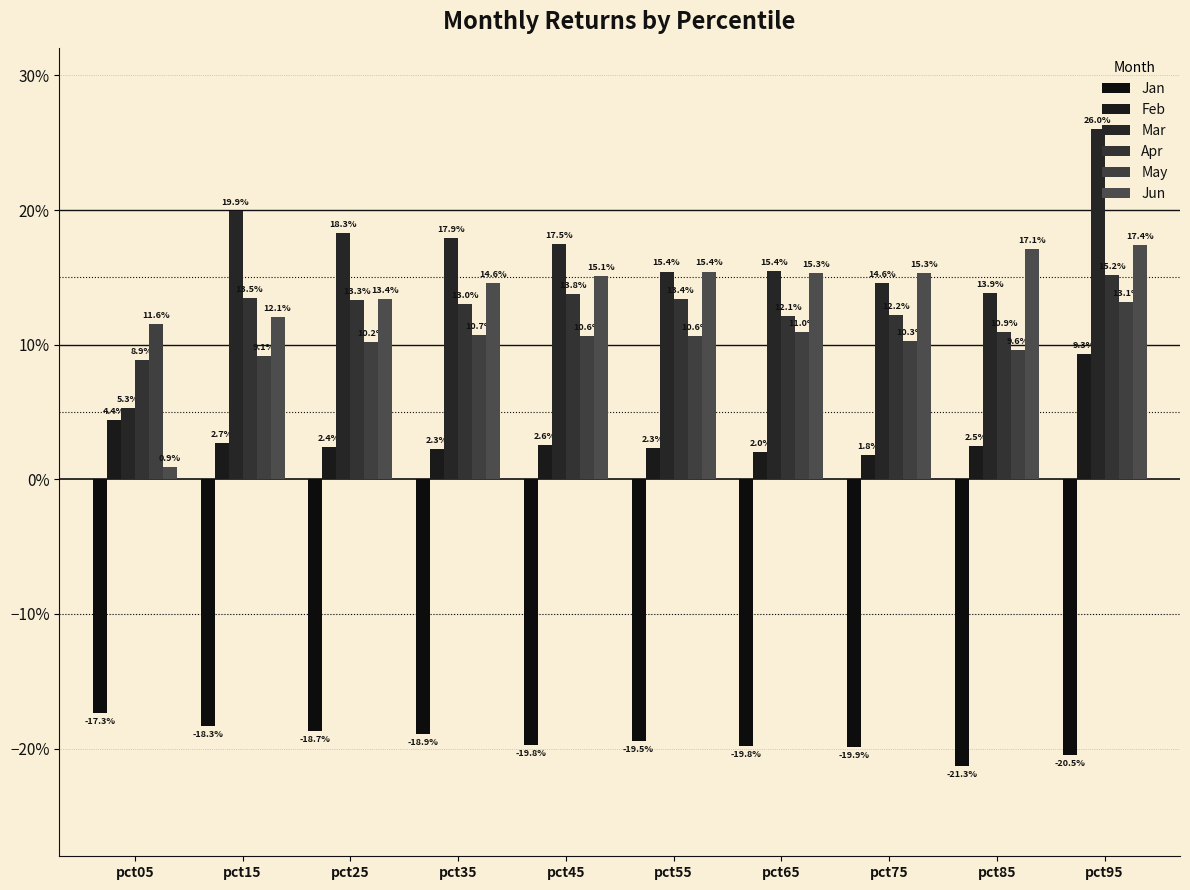

List the labels in order of Feb value, smallest first.

pct75, pct65, pct35, pct55, pct25, pct85, pct45, pct15, pct05, pct95